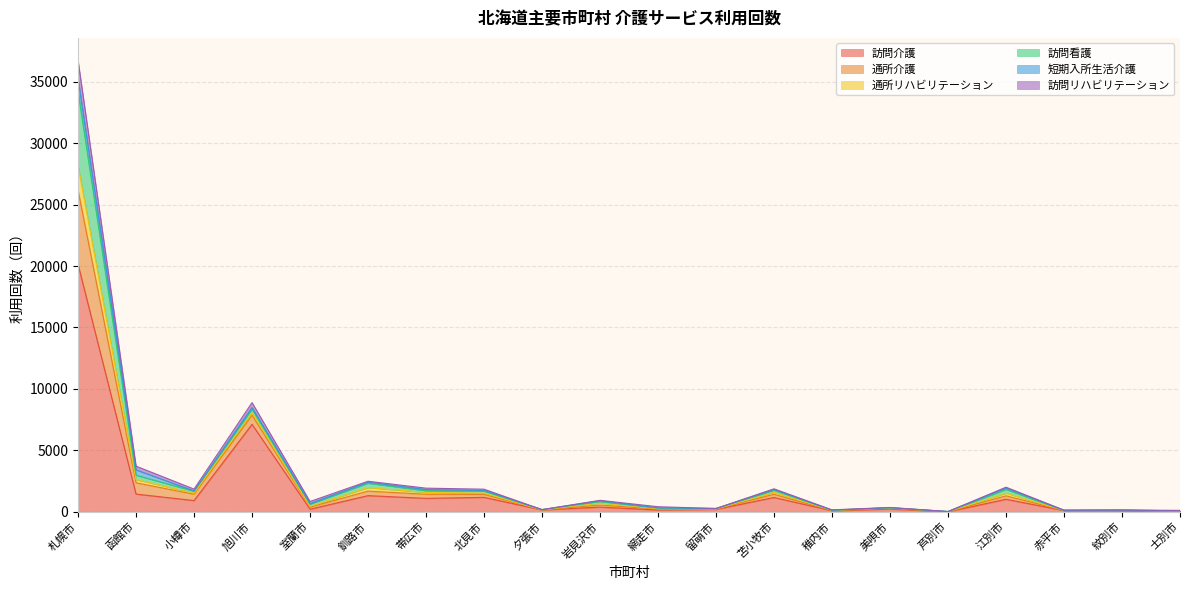

The 訪問介護 series shows 1312 at 釧路市. True or false?

True